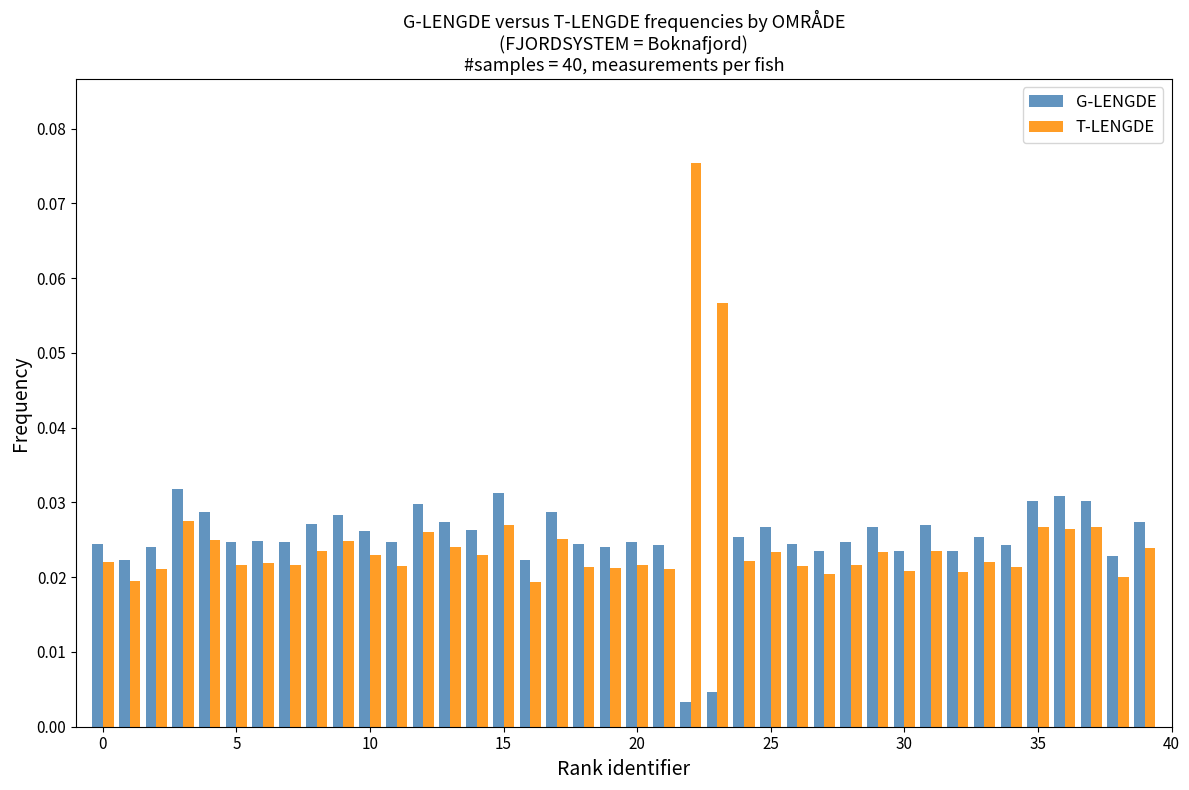

How many G-LENGDE values are between 0 and 1?

40